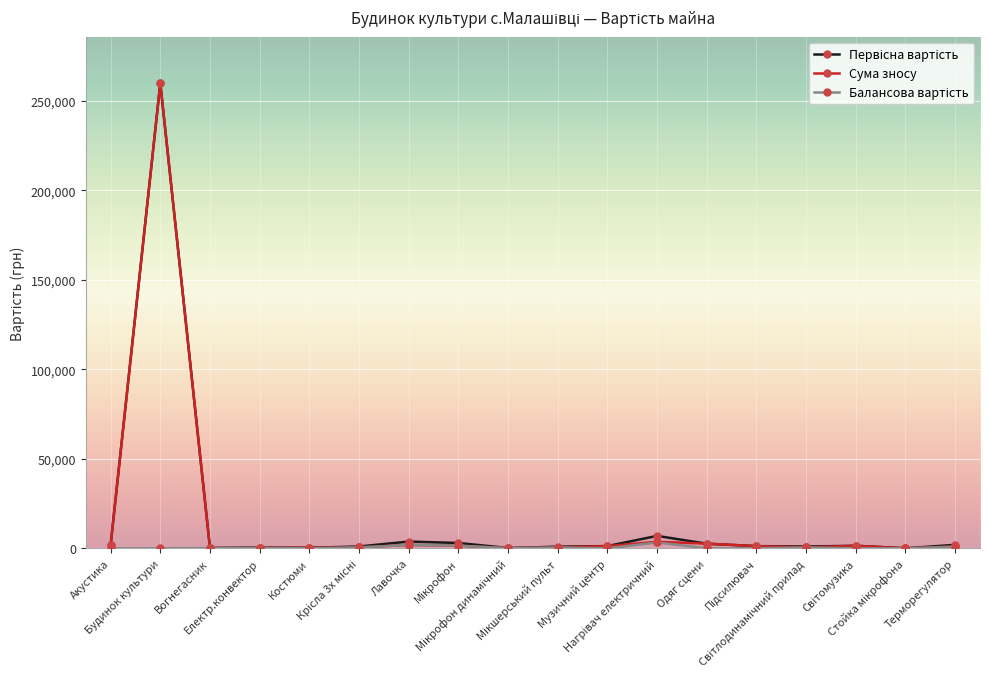

What is the maximum value for Сума зносу?

259718.0